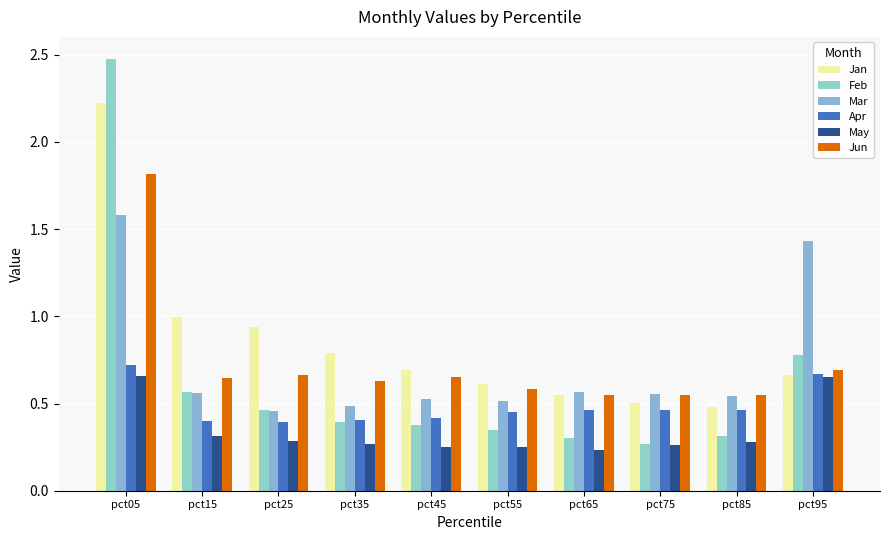

The value of Jun at pct95 is 1.1. True or false?

False